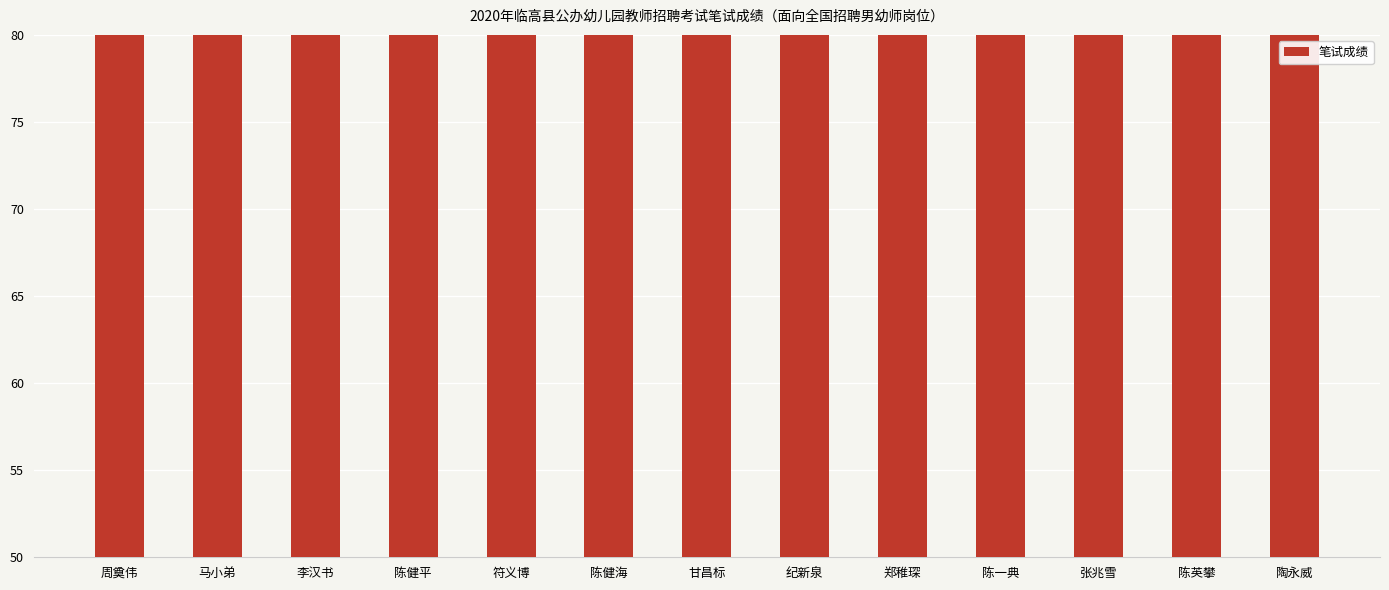

Where does the data first go above 64?

周奠伟